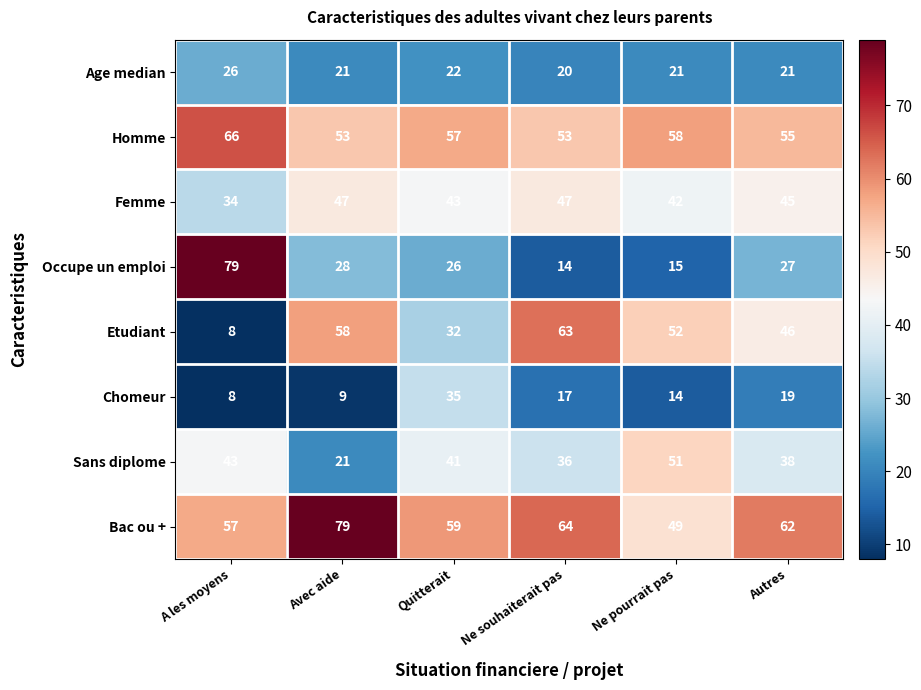

What is the spread (max minus min) of values at A les moyens?

71